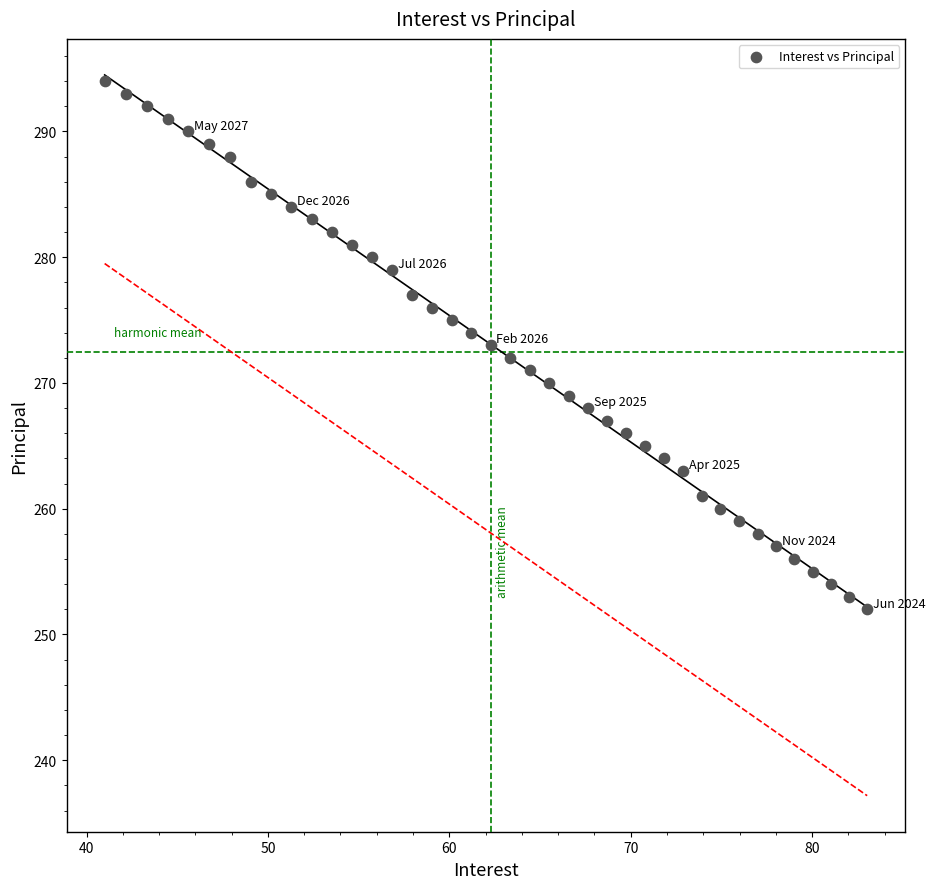

What is the range of Y values (max minus min)?

42